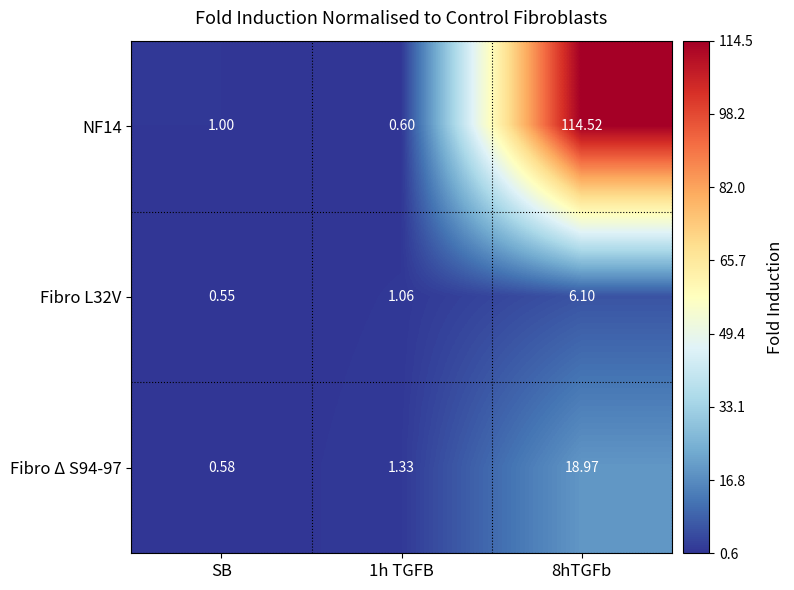

Is the value of NF14 at SB greater than the value of Fibro Δ S94-97 at SB?

Yes